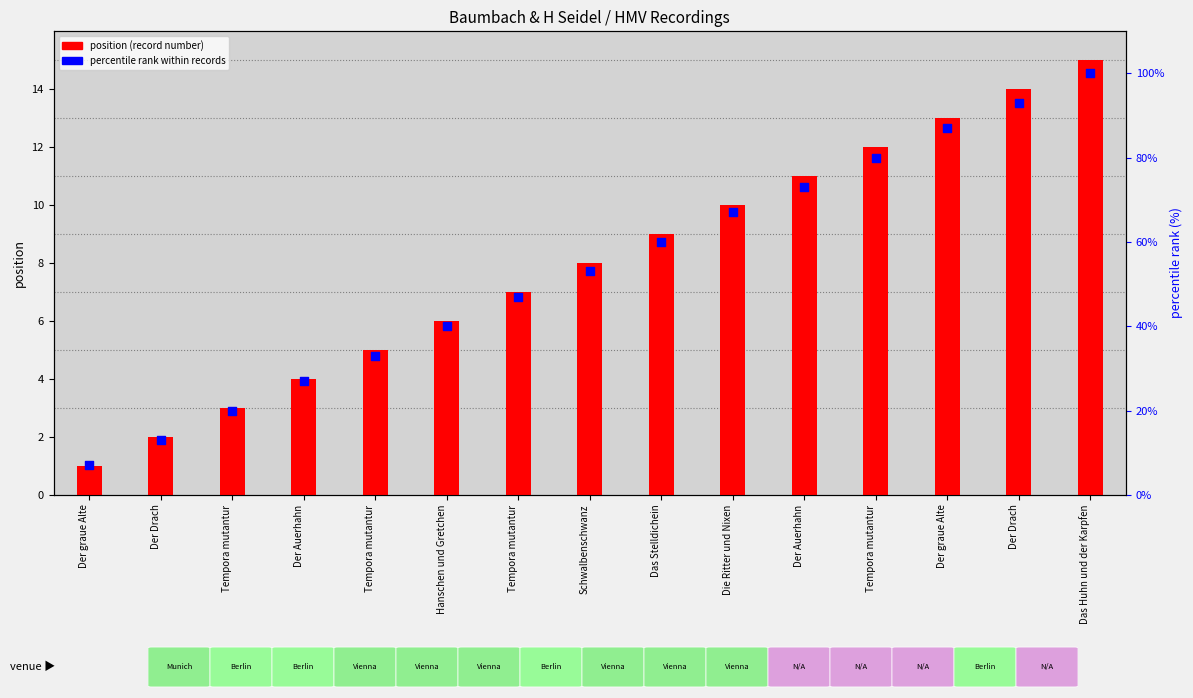

At which category is the sum across all series the highest?

Das Huhn und der Karpfen